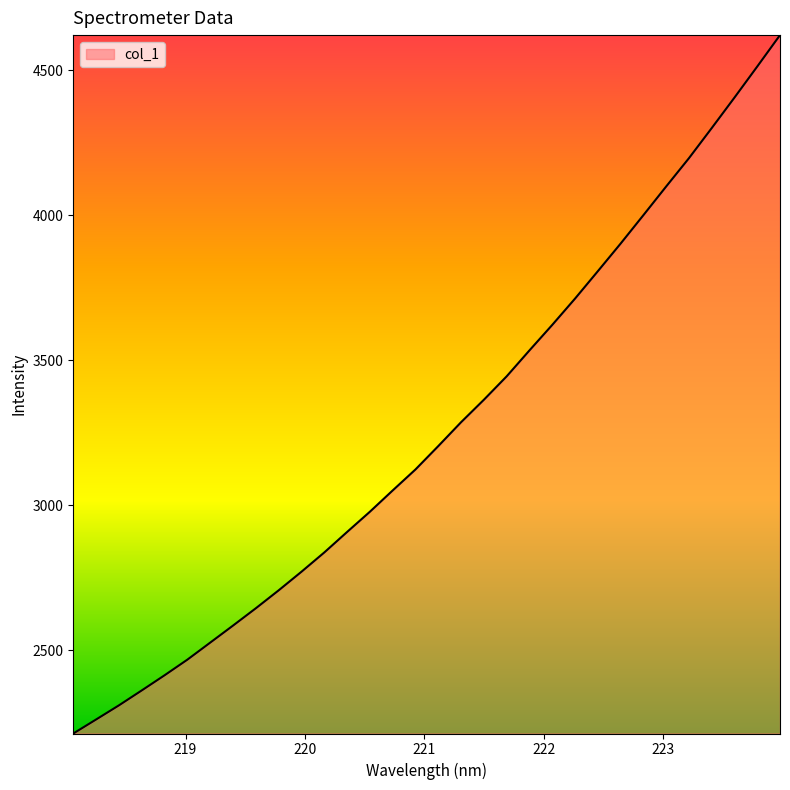

What is the maximum value shown in the chart?

4621.9